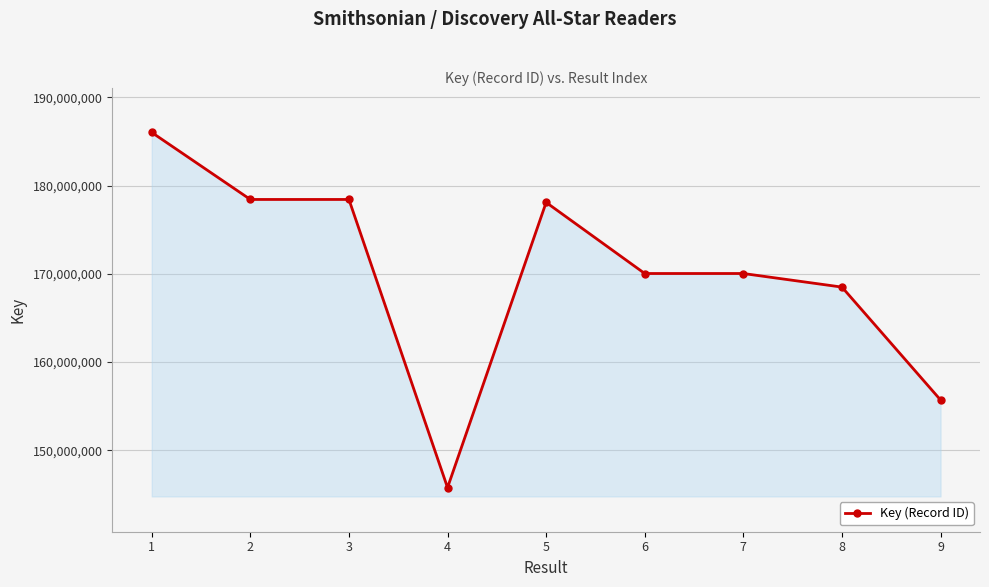

What is the value of the 6th point from the left?

170044286